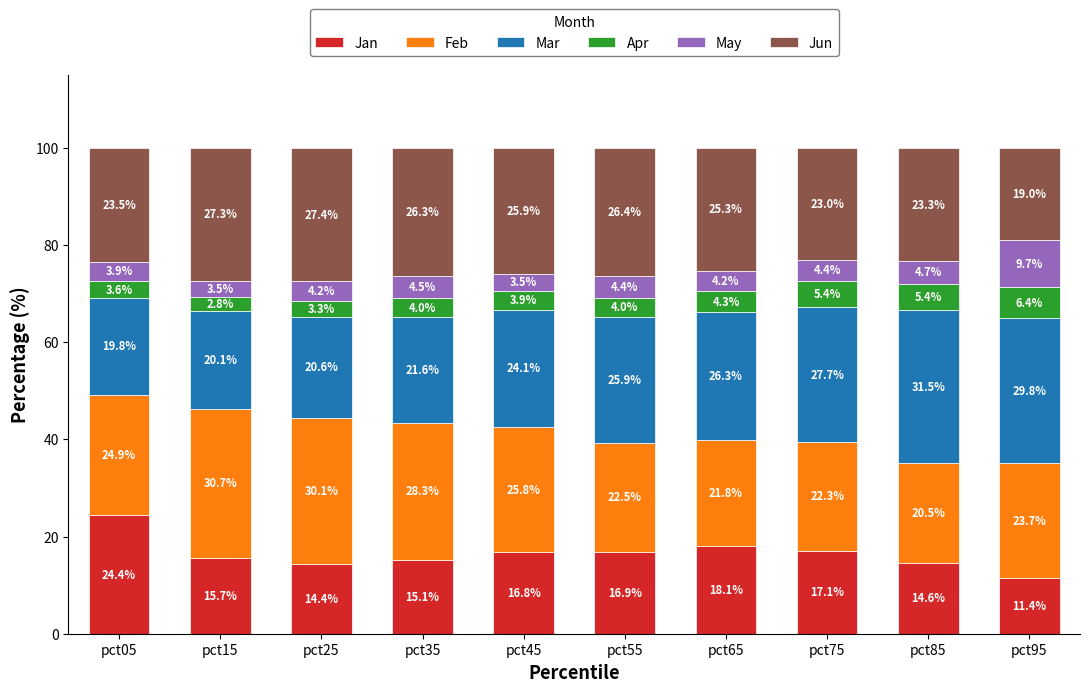

Reading left to right, what are the values for Jan?

pct05=24.4	pct15=15.7	pct25=14.4	pct35=15.1	pct45=16.8	pct55=16.9	pct65=18.1	pct75=17.1	pct85=14.6	pct95=11.4